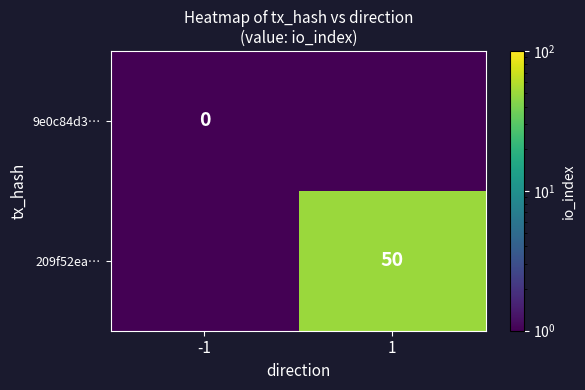

The value of 209f52ea… at 1 is 50.0. True or false?

True